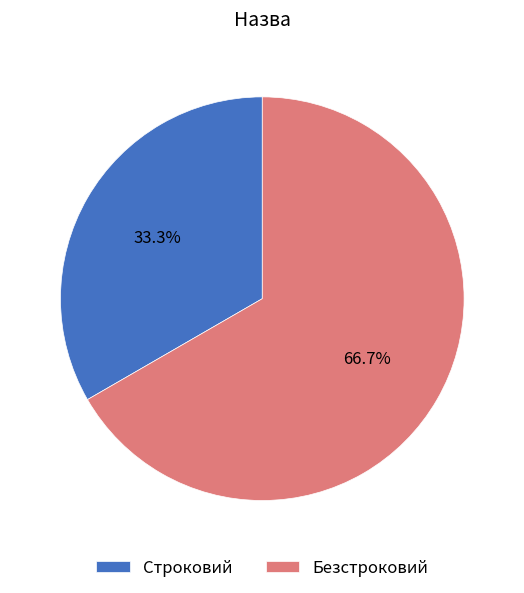

To the nearest percent, what is the difference between the largest and smallest slice percentages?

33%